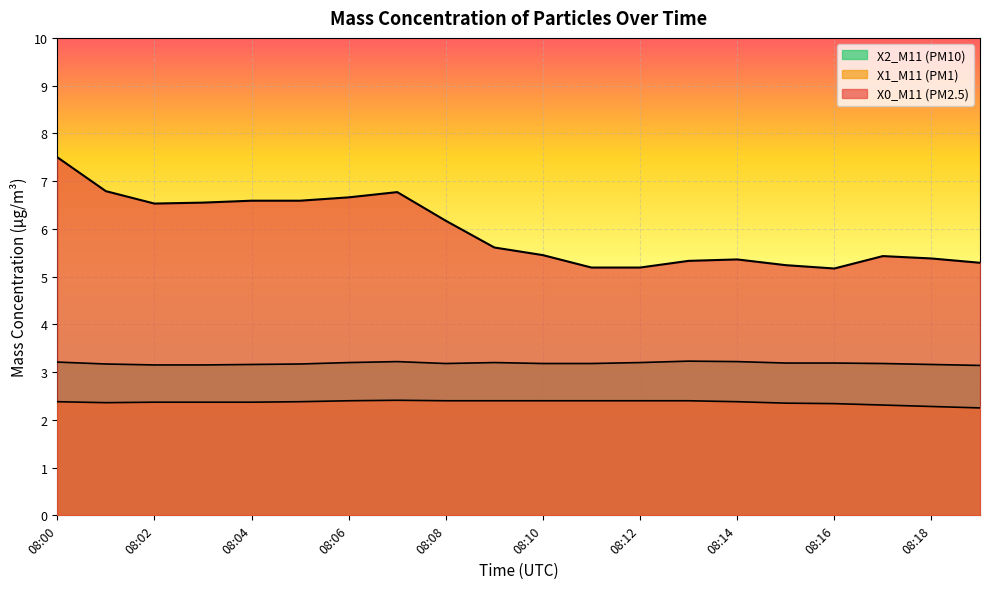

True or false: X0_M11 (PM2.5) and X2_M11 (PM10) intersect in this chart.

False